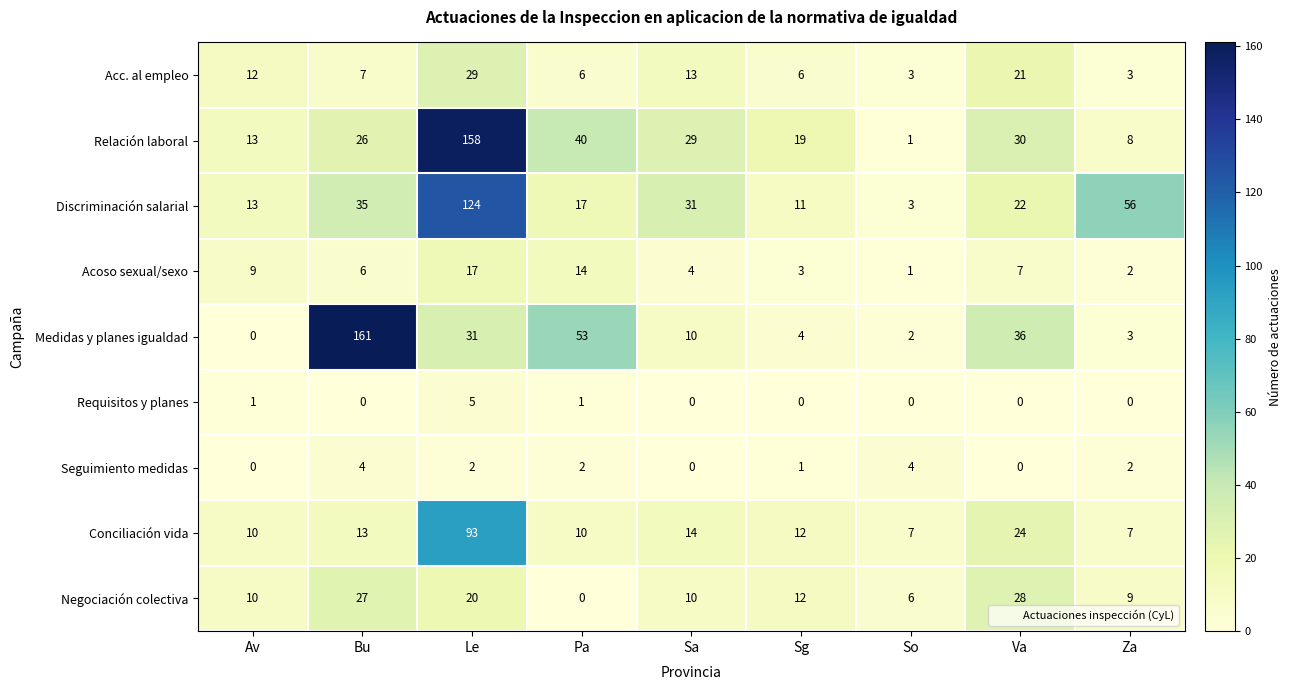

The value of Acoso sexual/sexo at Le is 28. True or false?

False